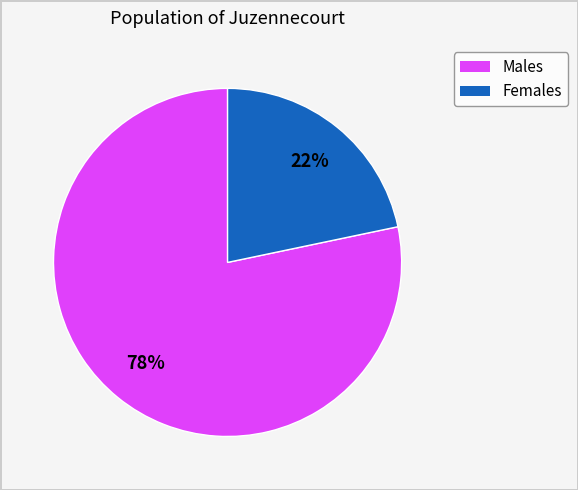

Is there any slice that represents more than half of the pie?

Yes